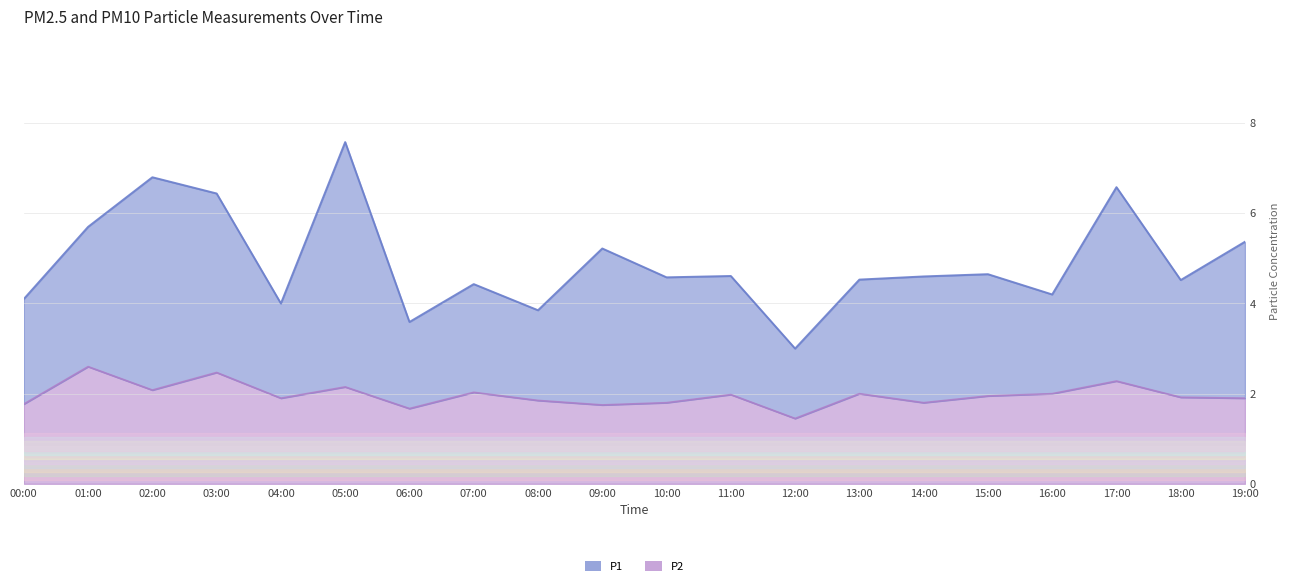

List the labels in order of P1 value, largest first.

05:00, 02:00, 17:00, 03:00, 01:00, 19:00, 09:00, 15:00, 11:00, 14:00, 10:00, 13:00, 18:00, 07:00, 16:00, 00:00, 04:00, 08:00, 06:00, 12:00